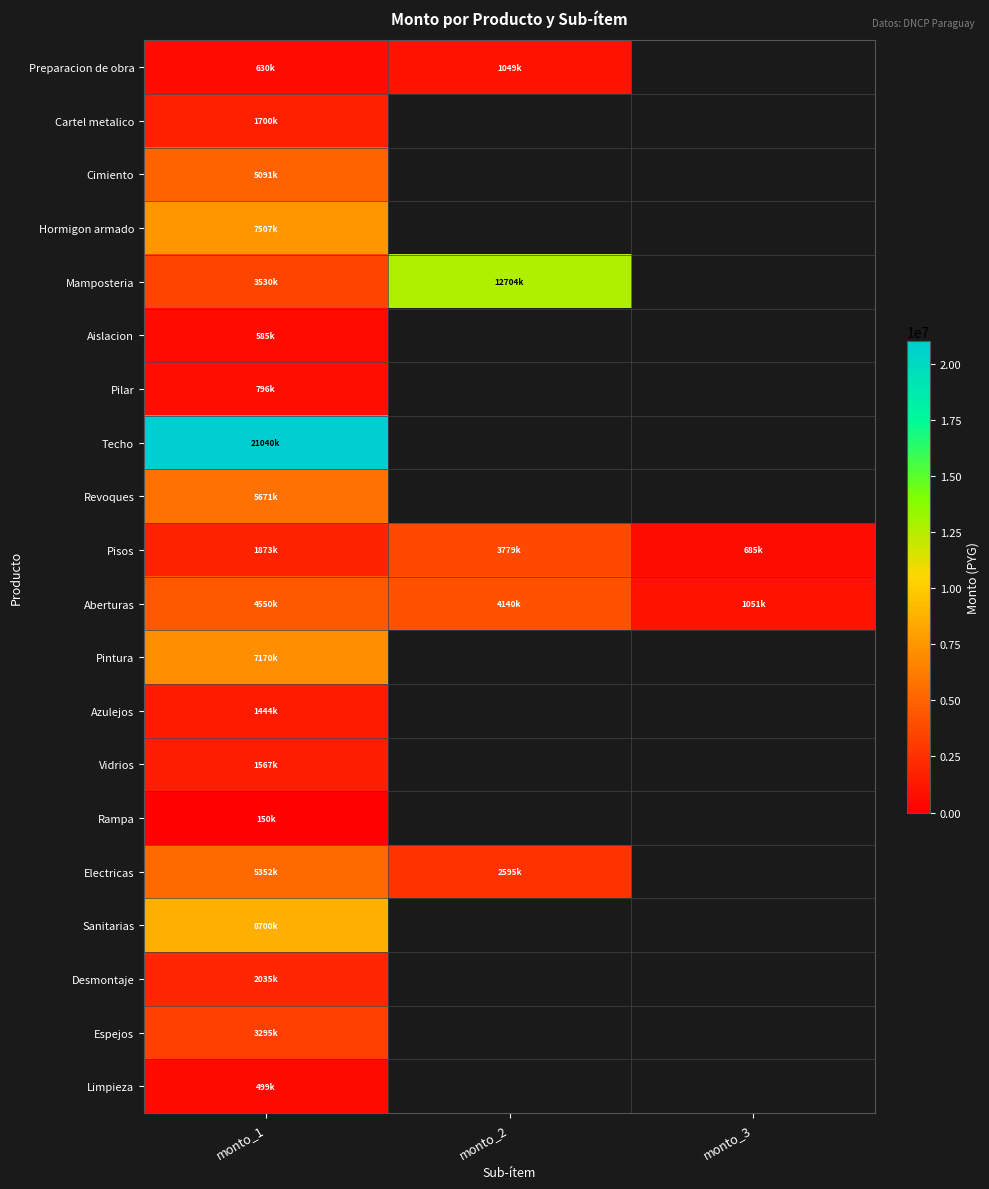

At which category is the sum across all series the highest?

monto_1